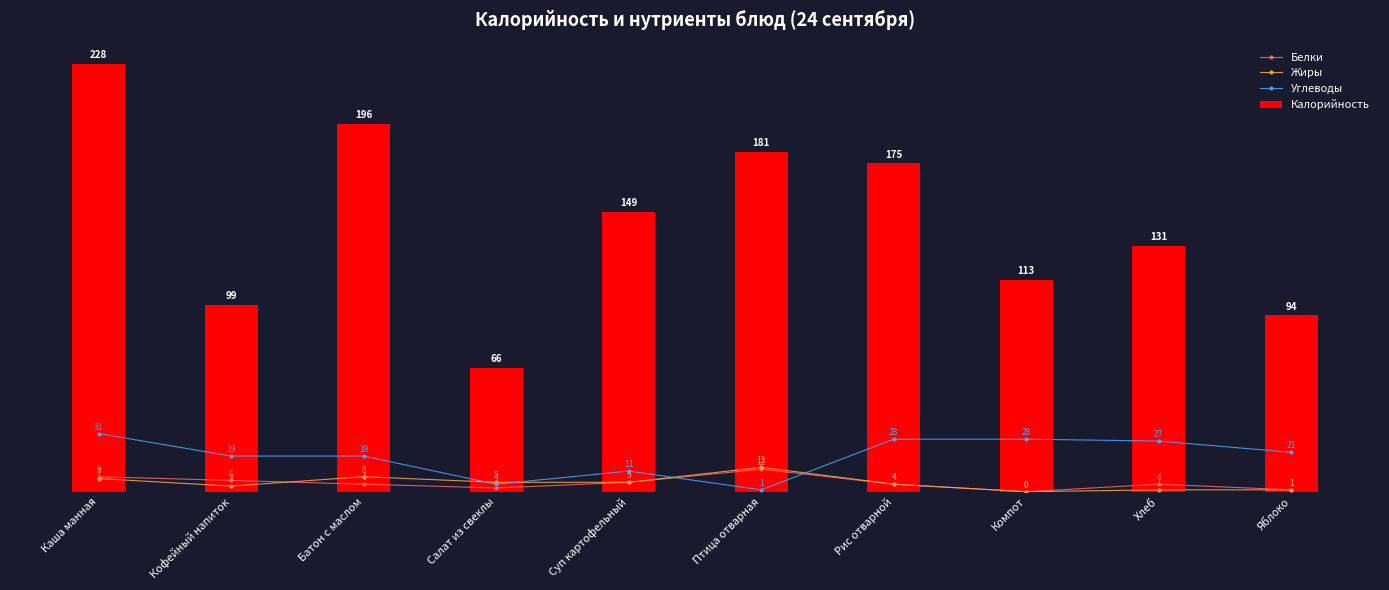

What is the greatest value displayed?

228.0